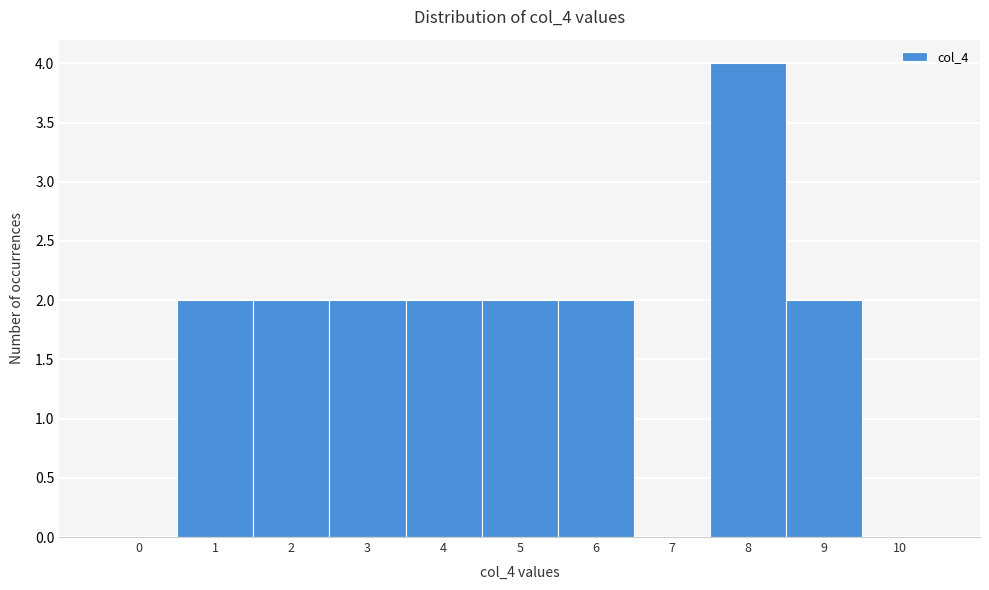

Reading left to right, what are all the values shown in this chart?

0=0	1=2	2=2	3=2	4=2	5=2	6=2	7=0	8=4	9=2	10=0